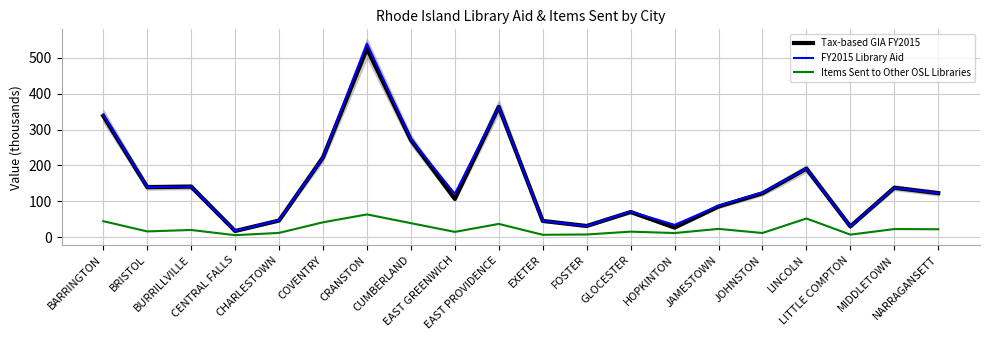

At LINCOLN, list the series in order from largest to smallest.

Tax-based GIA FY2015, FY2015 Library Aid, Items Sent to Other OSL Libraries